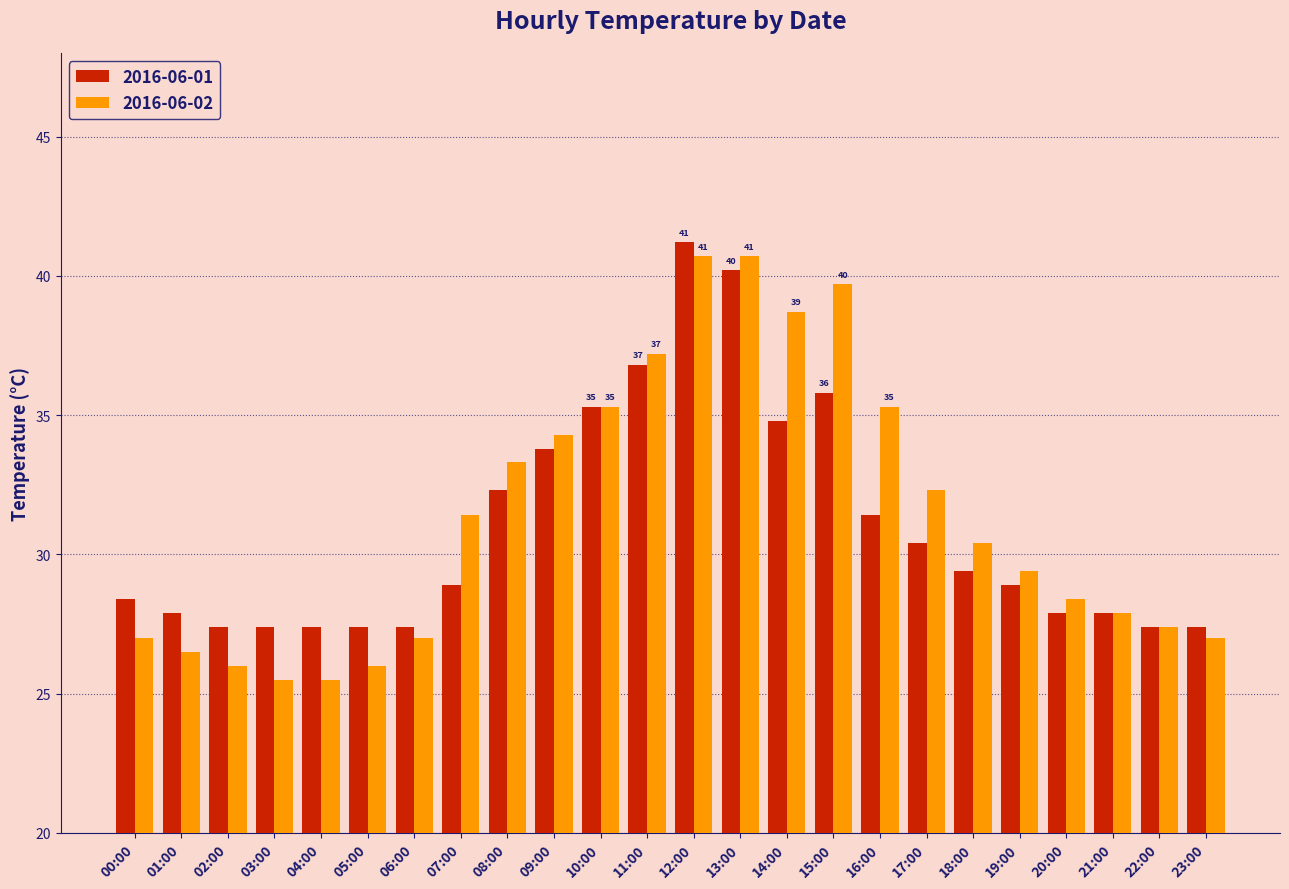

What is the spread (max minus min) of values at 06:00?

0.4